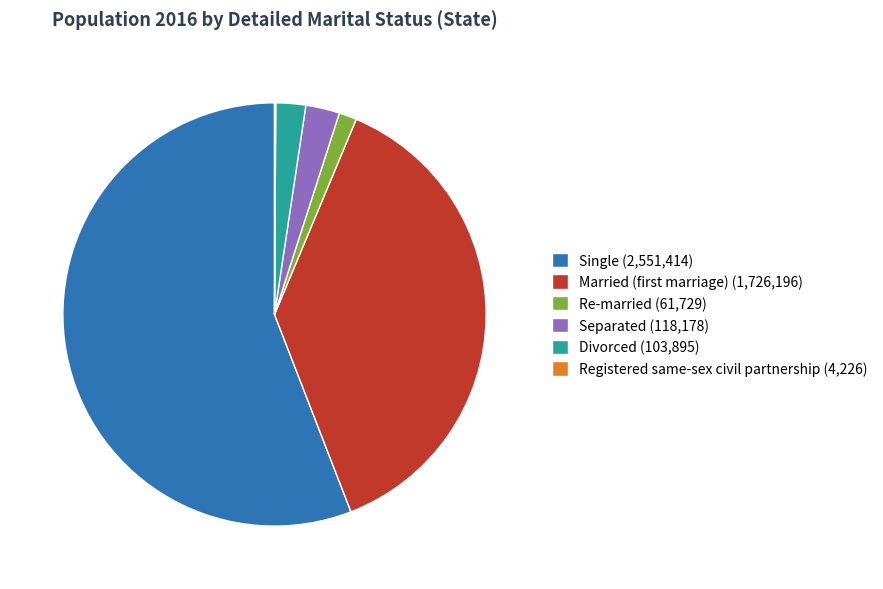

Between Separated (118,178) and Single (2,551,414), which is larger?

Single (2,551,414)